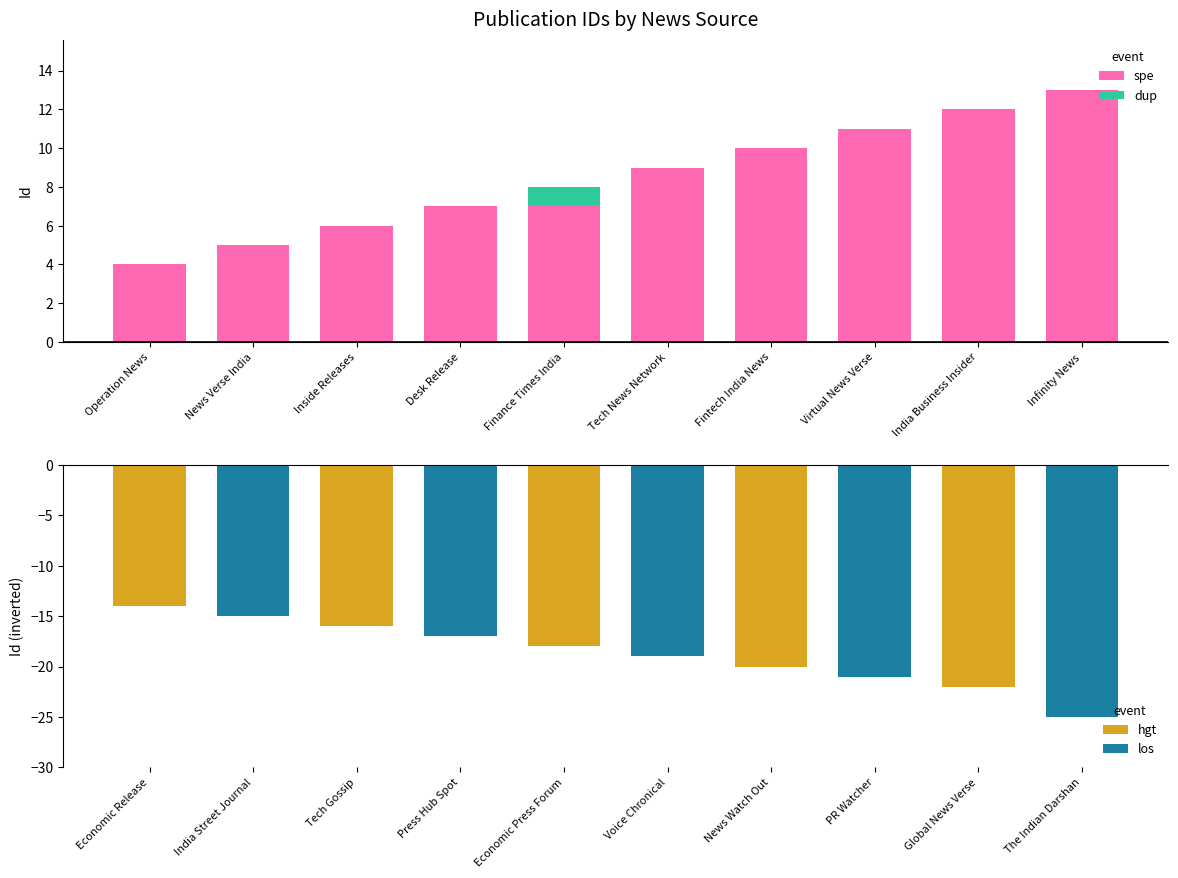

Between Operation News and Infinity News, which is larger?

Infinity News